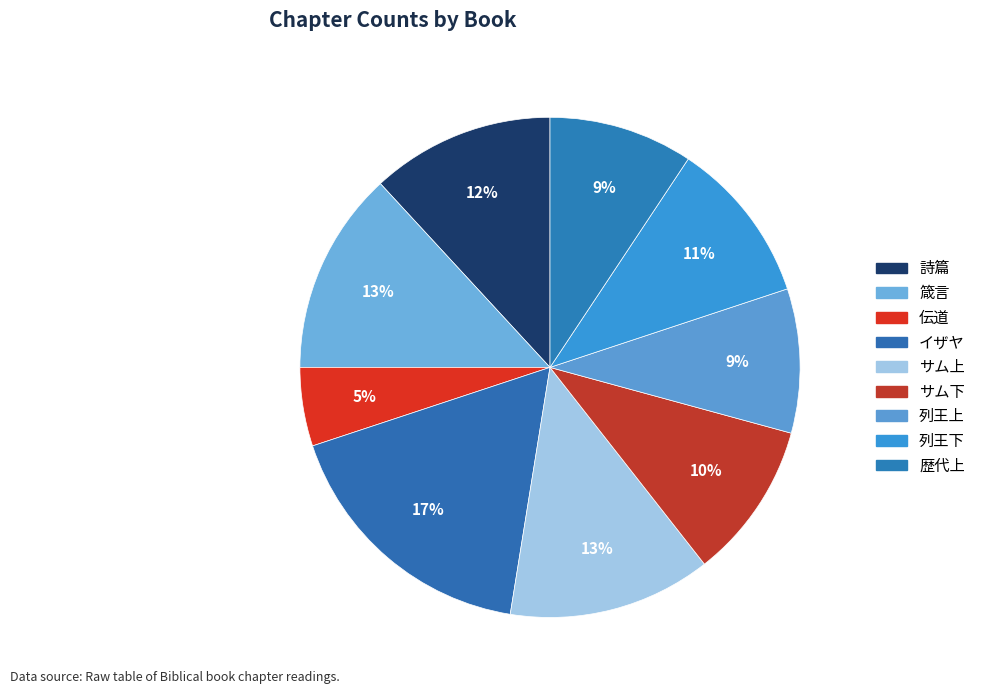

How much of the chart is everything except サム下?

89.8%